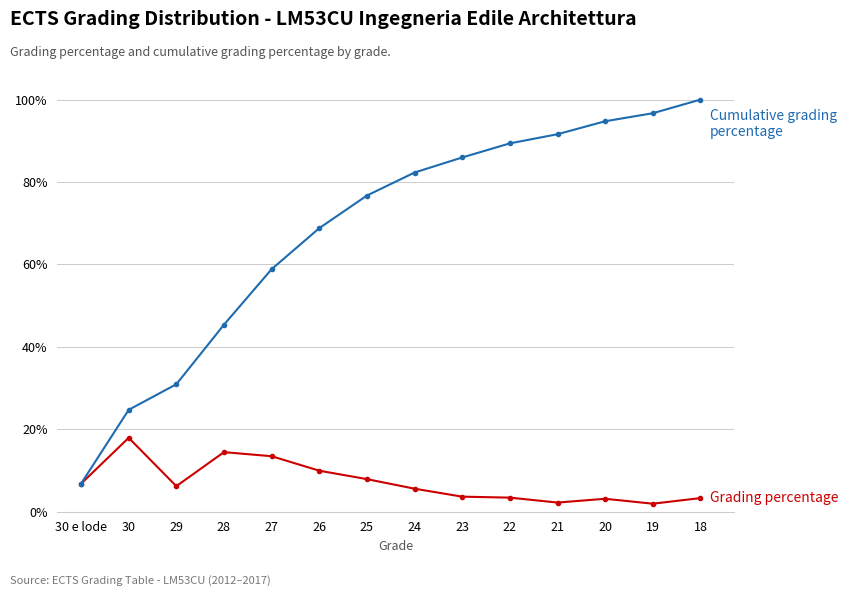

Does the chart have visible grid lines?

Yes